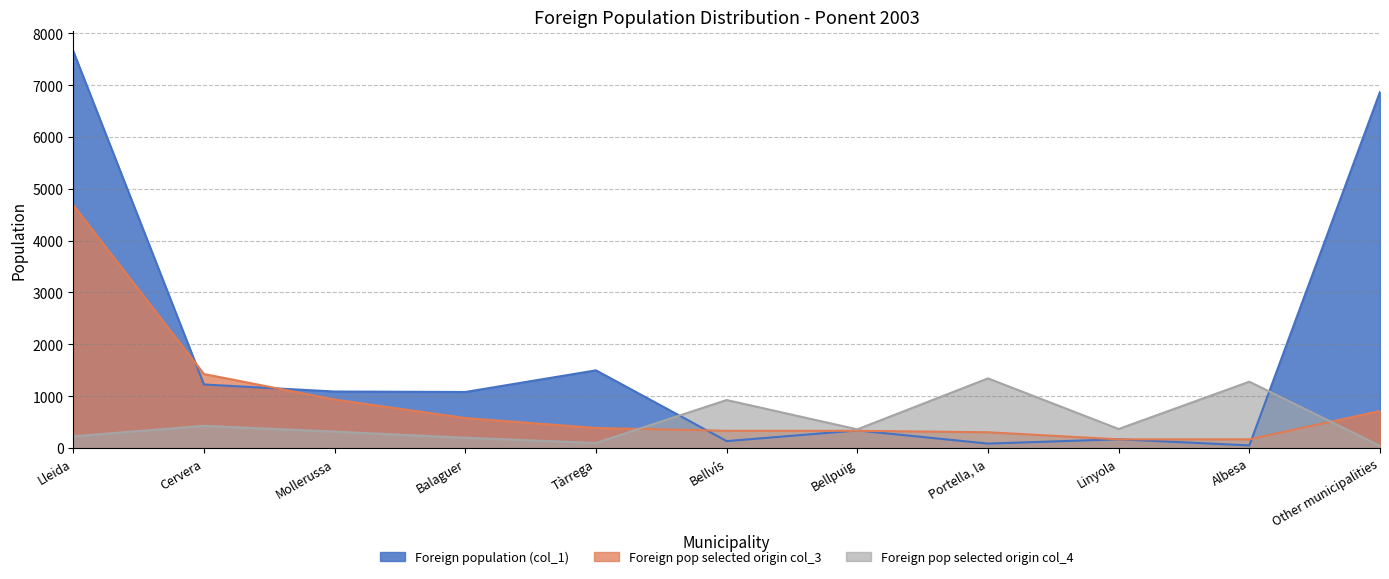

Reading left to right, what are all the values shown in this chart?

Foreign population (col_1): 7656	1223	1087	1078	1496	130	336	82	165	47	6870
Foreign pop selected origin col_3: 4685	1425	932	575	384	329	329	301	164	164	712
Foreign pop selected origin col_4: 223	425	313	195	94	923	357	1341	364	1277	38